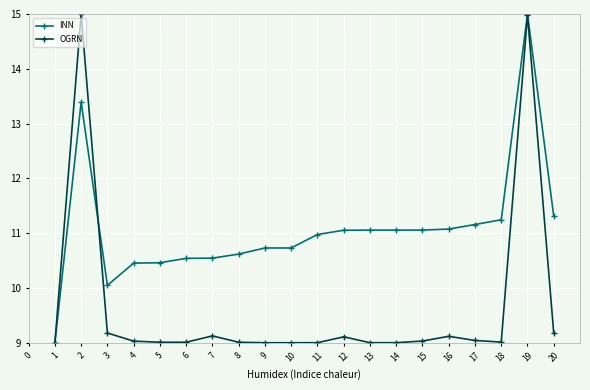

Read the INN value at 1.

9.0